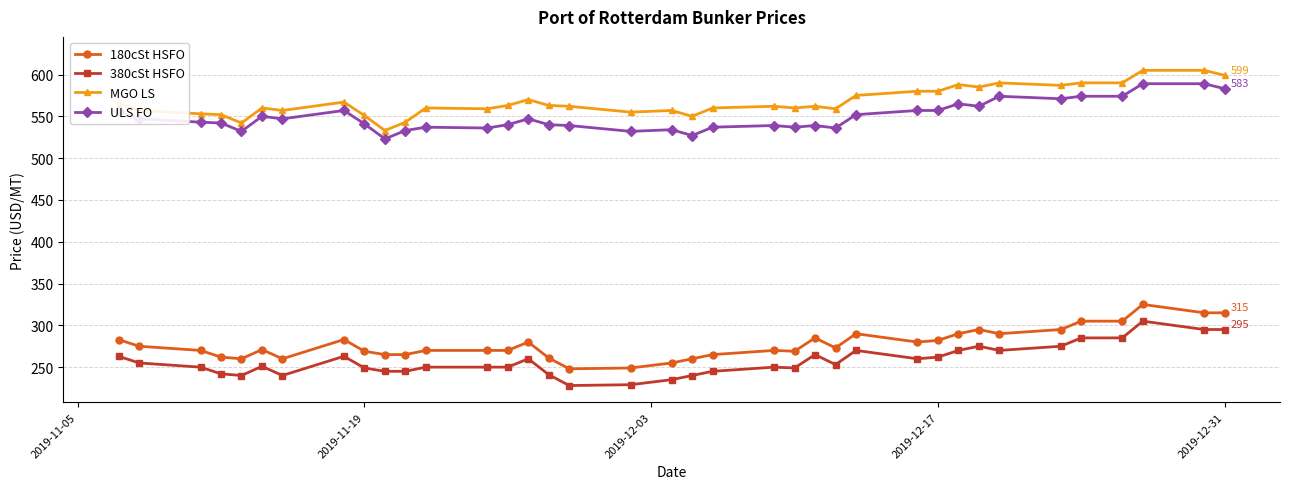

What is the difference between the maximum and minimum values in the 380cSt HSFO series?

77